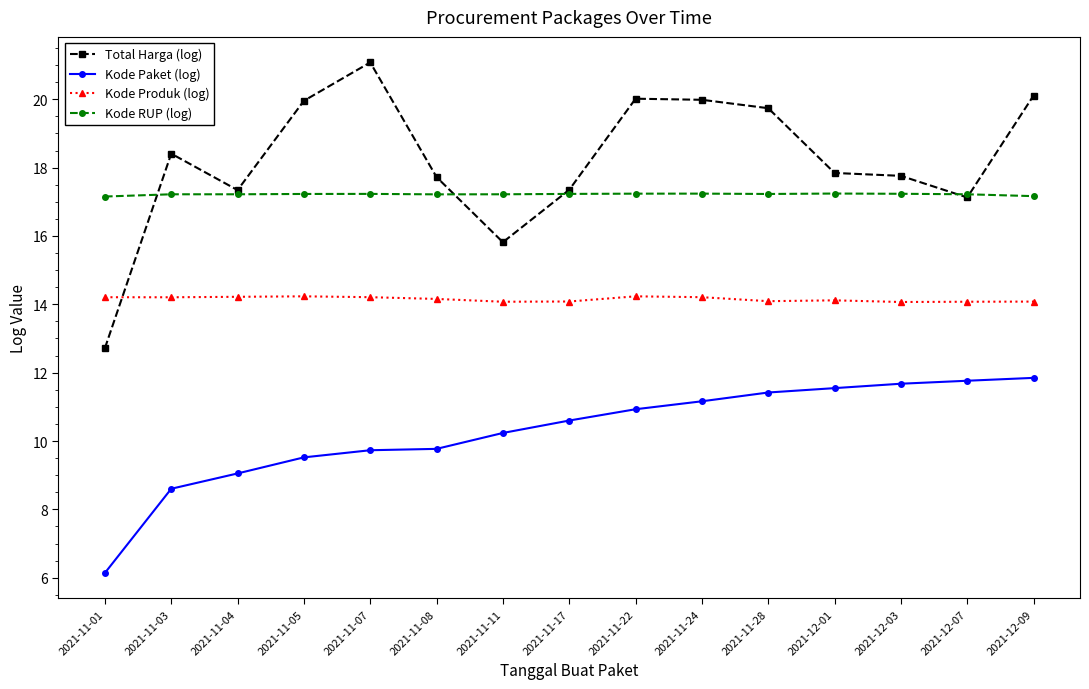

How many lines are shown in the chart?

4